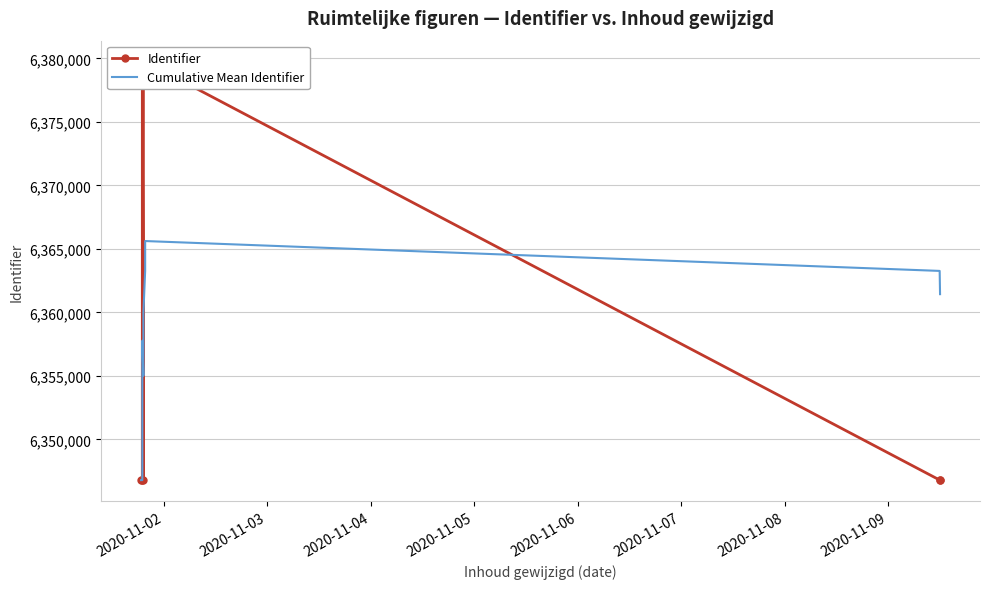

What is the difference between the maximum and second lowest values in the Cumulative Mean Identifier series?

18831.5